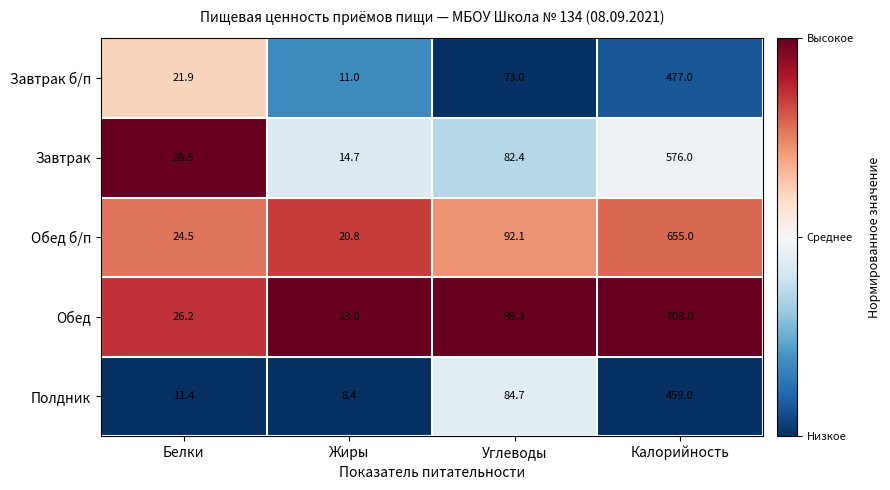

Which series changed the most between Жиры and Калорийность?

Обед